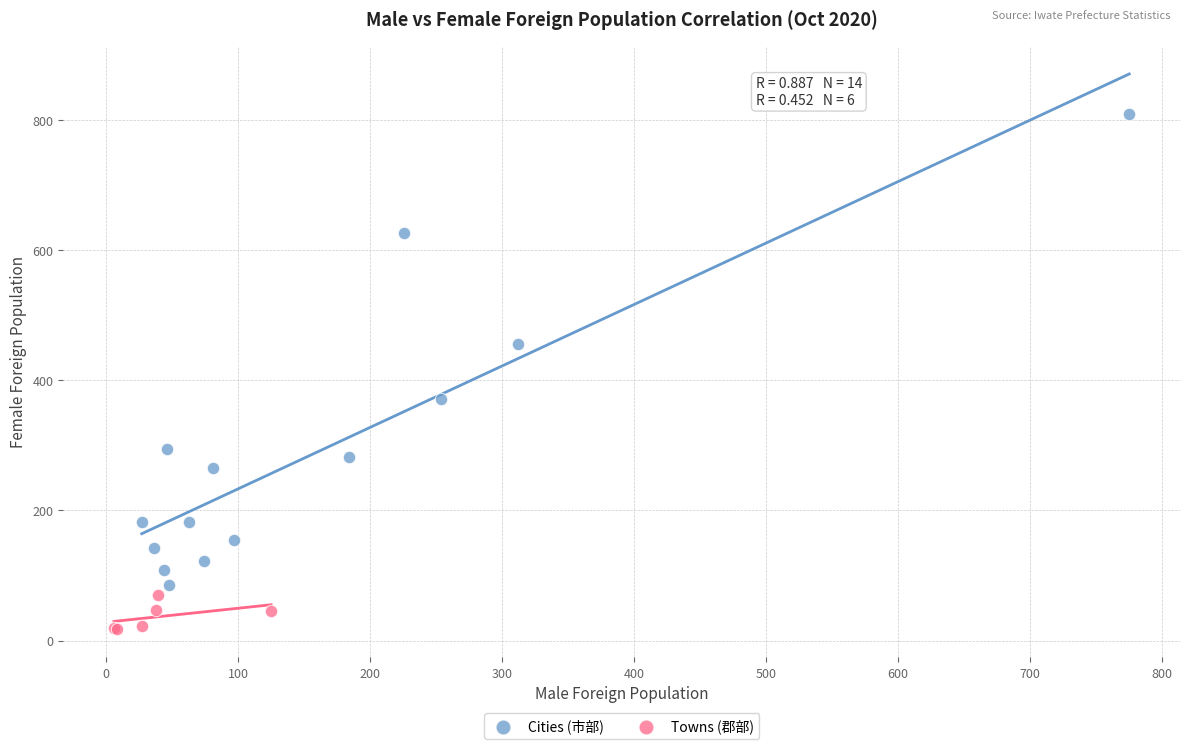

Which series has the widest spread of Y values?

Cities (市部)